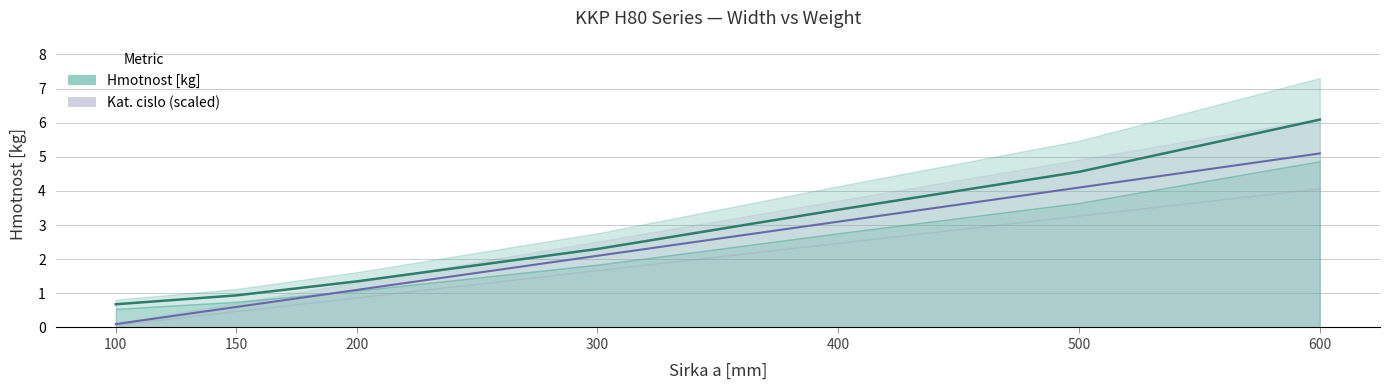

List the series in order of their peak value, highest first.

Hmotnost [kg], Kat. cislo (scaled)